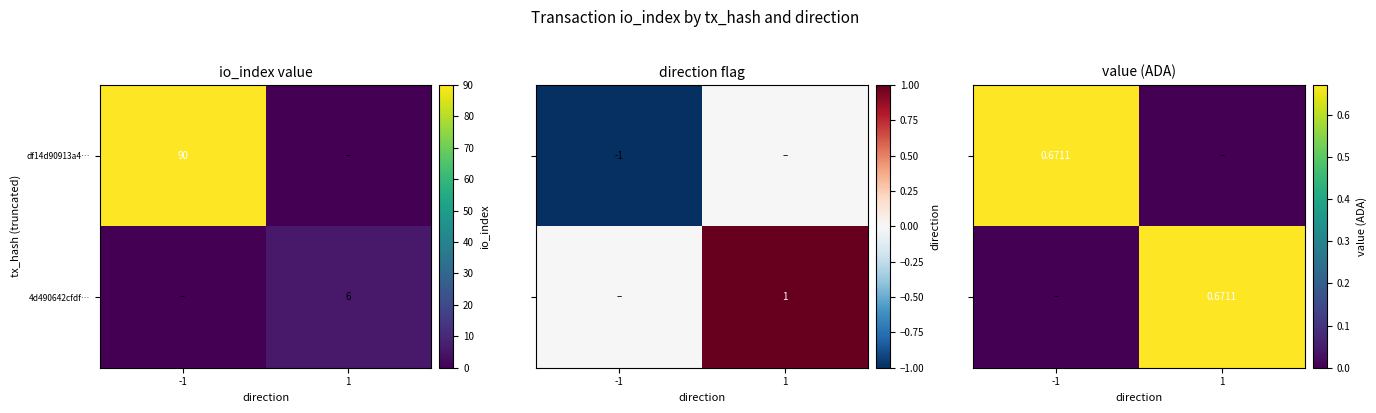

Count the 4d490642cfdf… values in the range 0 to 1.

2